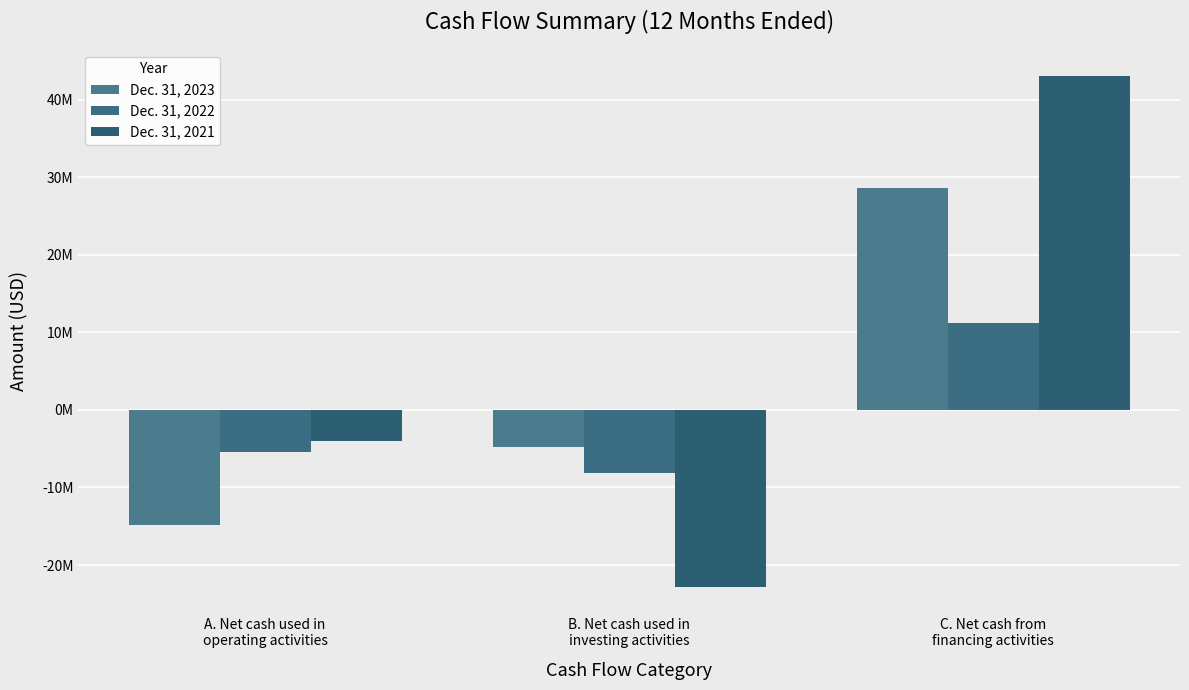

Does the chart contain stacked bars?

No